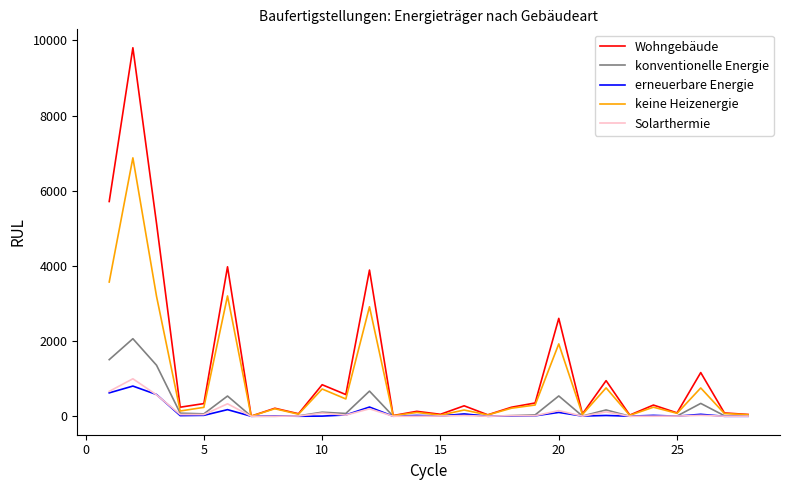

What is the highest value of the Solarthermie series?

998